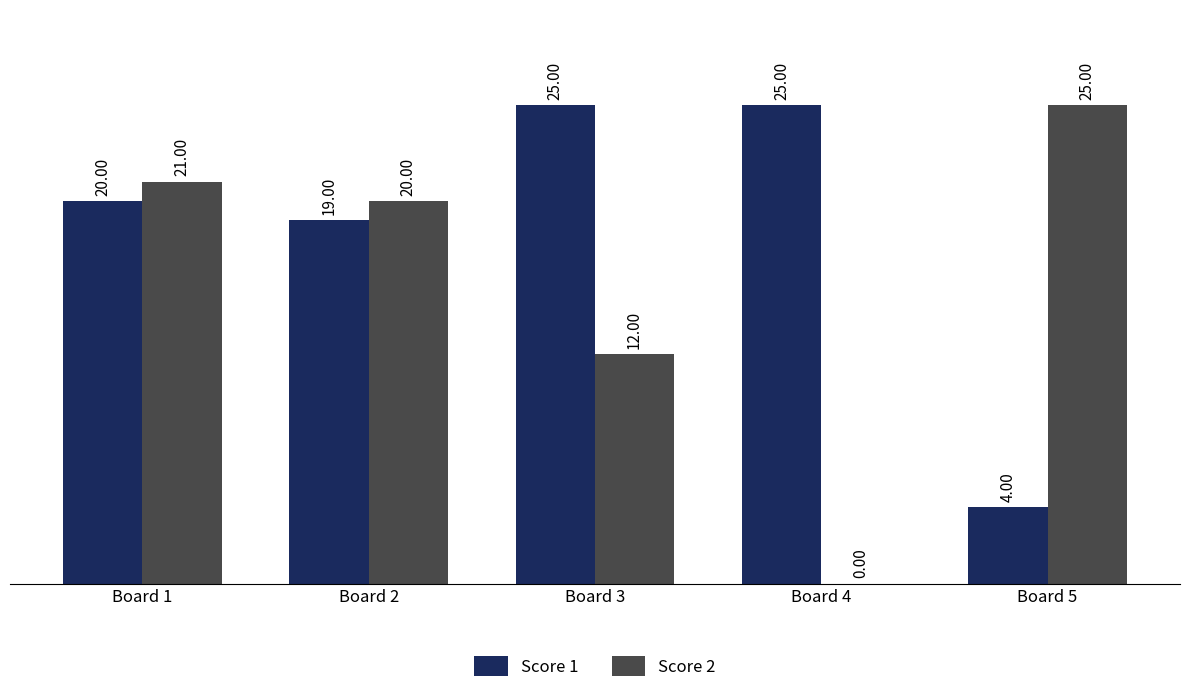

At which label is Score 2 closest to 12?

Board 3